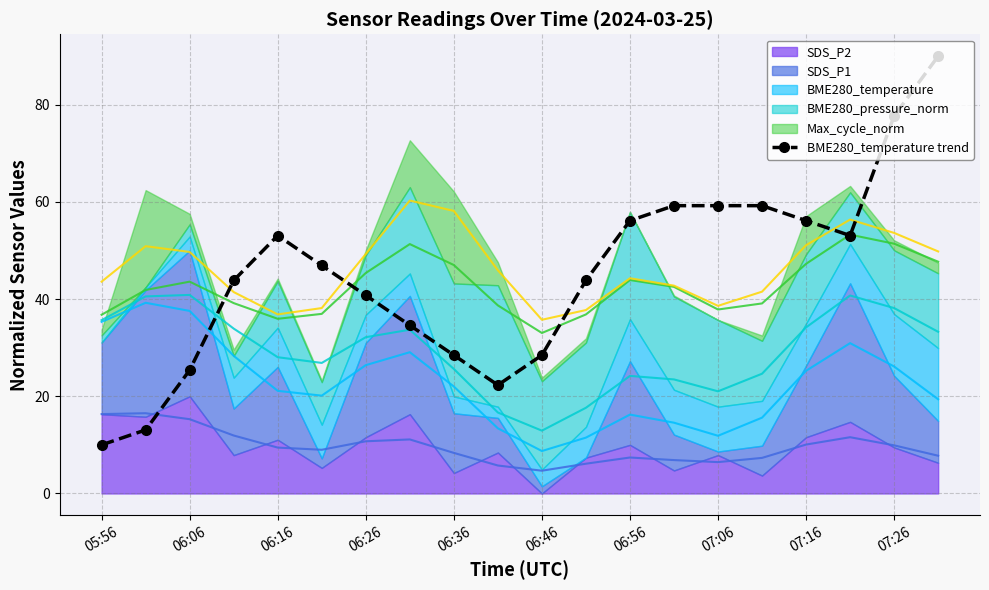

Where is the first local maximum for BME280_temperature trend?

06:16